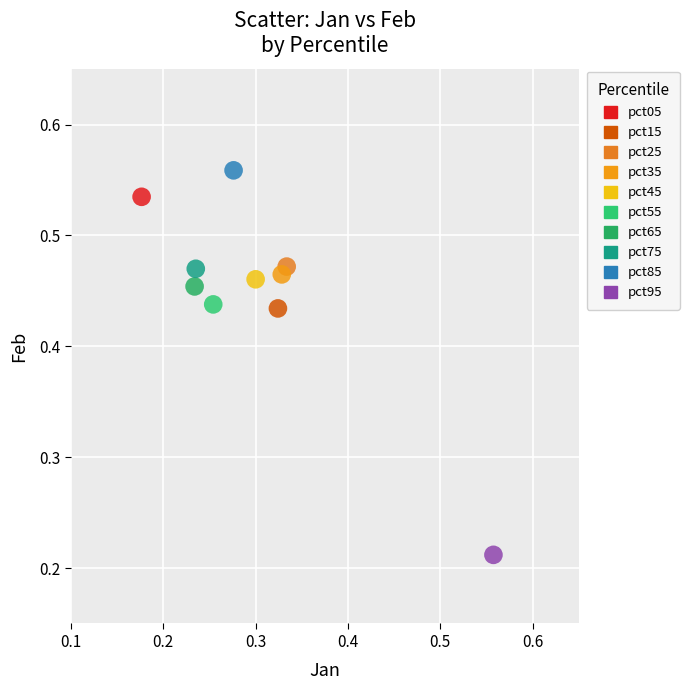

Which series reaches the maximum Y coordinate?

pct85